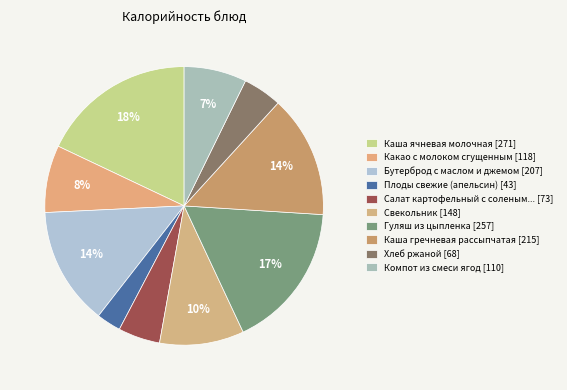

How many segments does this pie chart have?

10